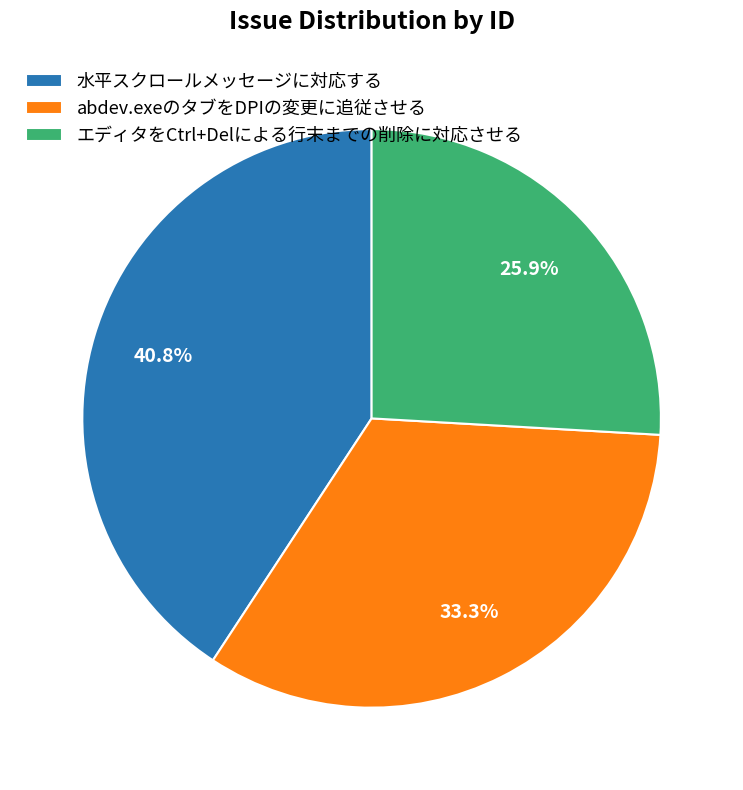

What percentage do 水平スクロールメッセージに対応する and エディタをCtrl+Delによる行末までの削除に対応させる together represent?

66.7%